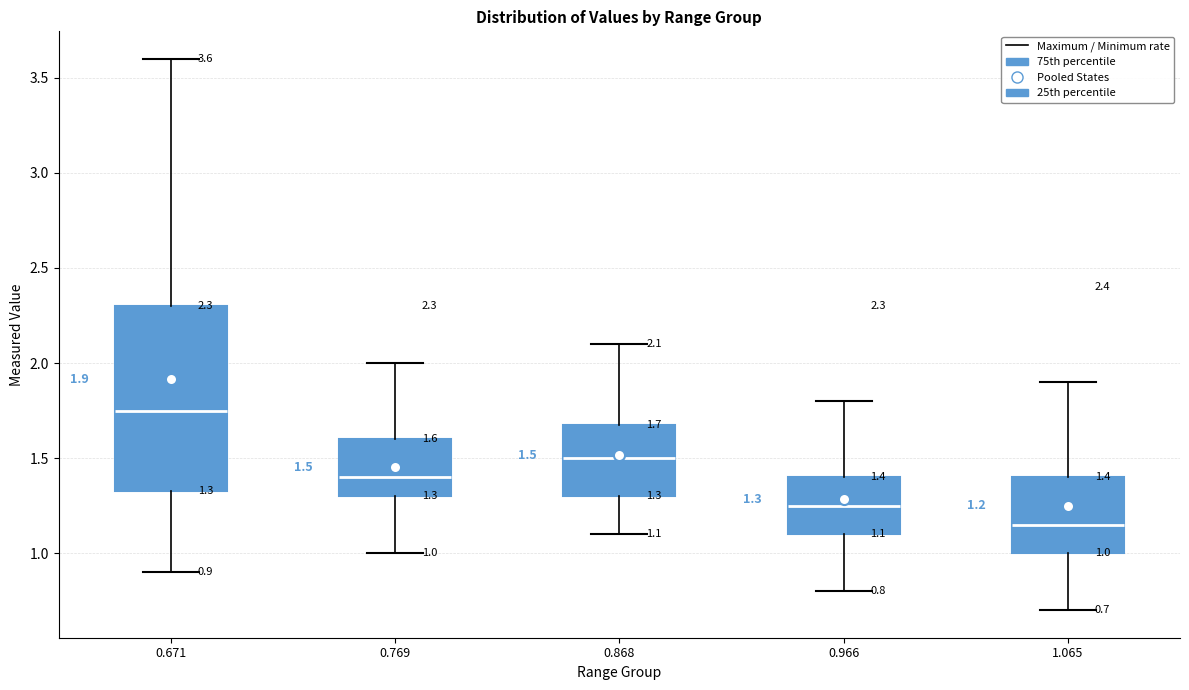

Which box has the lowest median line?

1.065